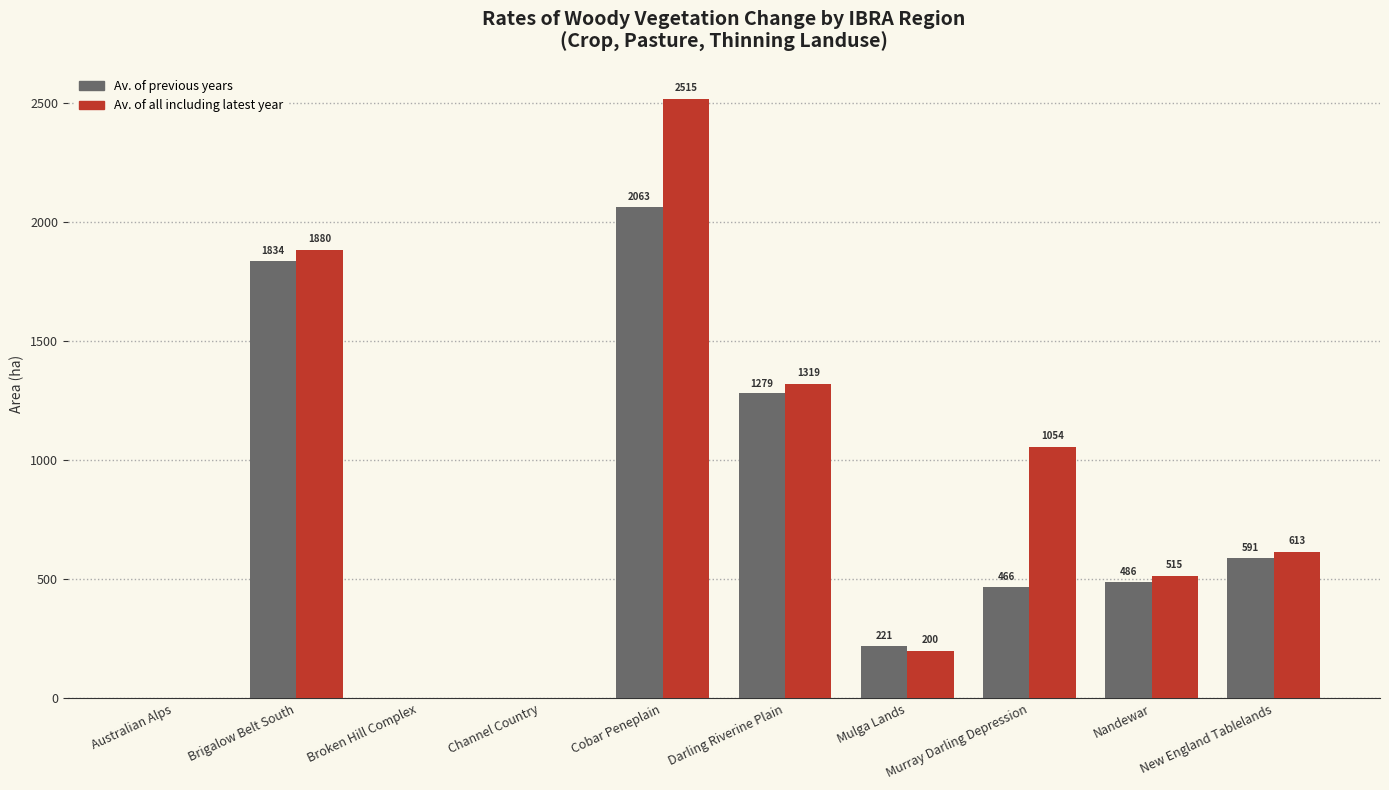

True or false: Av. of all including latest year has a value of 3372.4 at Cobar Peneplain.

False